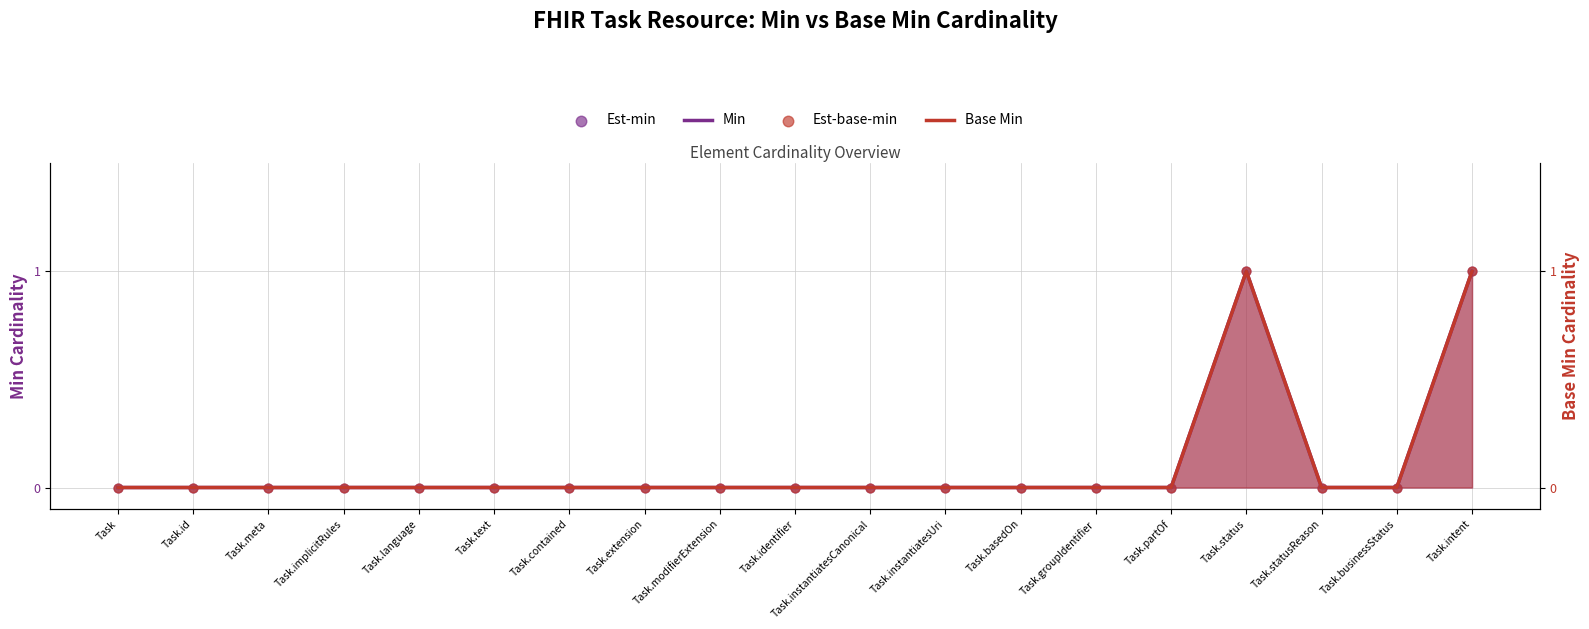

Is the value of Min at Task.language greater than the value of Est-min at Task.extension?

No